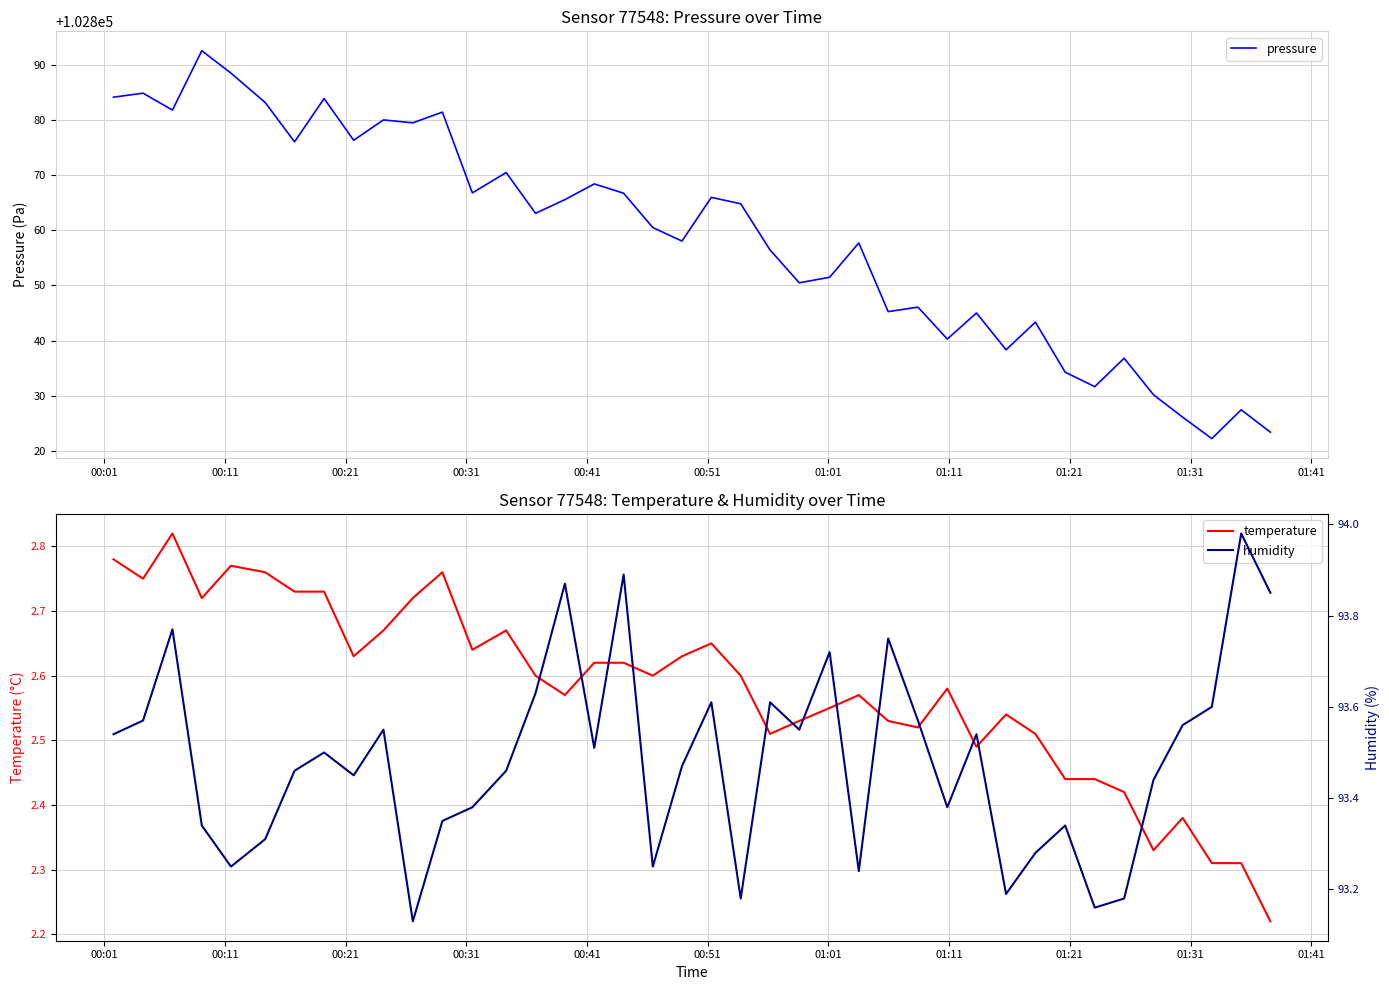

Reading left to right, what are all the values shown in this chart?

pressure: 102884.1	102884.8	102881.8	102892.5	102888.4	102883.1	102876.0	102883.8	102876.3	102880.0	102879.4	102881.4	102866.8	102870.4	102863.1	102865.5	102868.4	102866.7	102860.5	102858.0	102865.9	102864.8	102856.4	102850.5	102851.5	102857.7	102845.2	102846.1	102840.3	102845.0	102838.3	102843.3	102834.3	102831.7	102836.8	102830.2	102826.1	102822.2	102827.5	102823.4
temperature: 2.8	2.8	2.8	2.7	2.8	2.8	2.7	2.7	2.6	2.7	2.7	2.8	2.6	2.7	2.6	2.6	2.6	2.6	2.6	2.6	2.6	2.6	2.5	2.5	2.5	2.6	2.5	2.5	2.6	2.5	2.5	2.5	2.4	2.4	2.4	2.3	2.4	2.3	2.3	2.2
humidity: 93.5	93.6	93.8	93.3	93.2	93.3	93.5	93.5	93.5	93.5	93.1	93.3	93.4	93.5	93.6	93.9	93.5	93.9	93.2	93.5	93.6	93.2	93.6	93.5	93.7	93.2	93.8	93.6	93.4	93.5	93.2	93.3	93.3	93.2	93.2	93.4	93.6	93.6	94.0	93.8